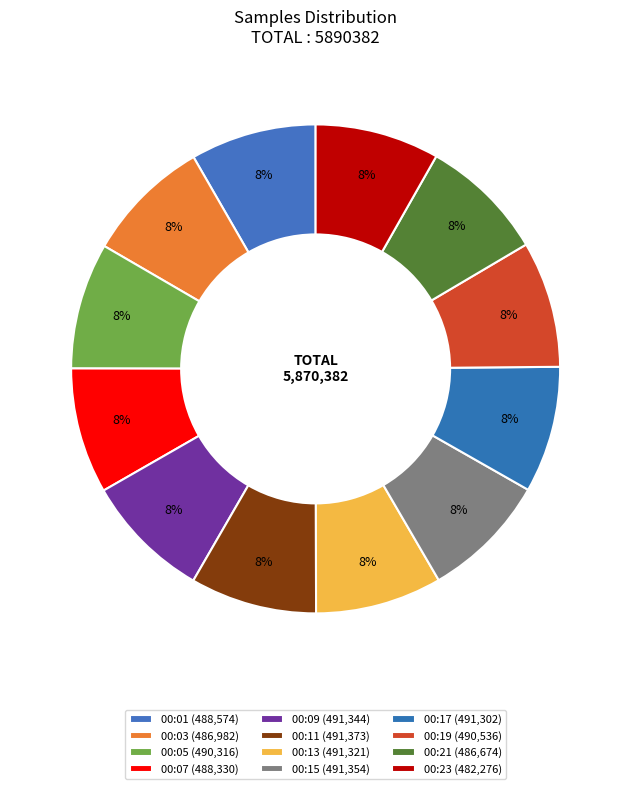

How many segments does this pie chart have?

12